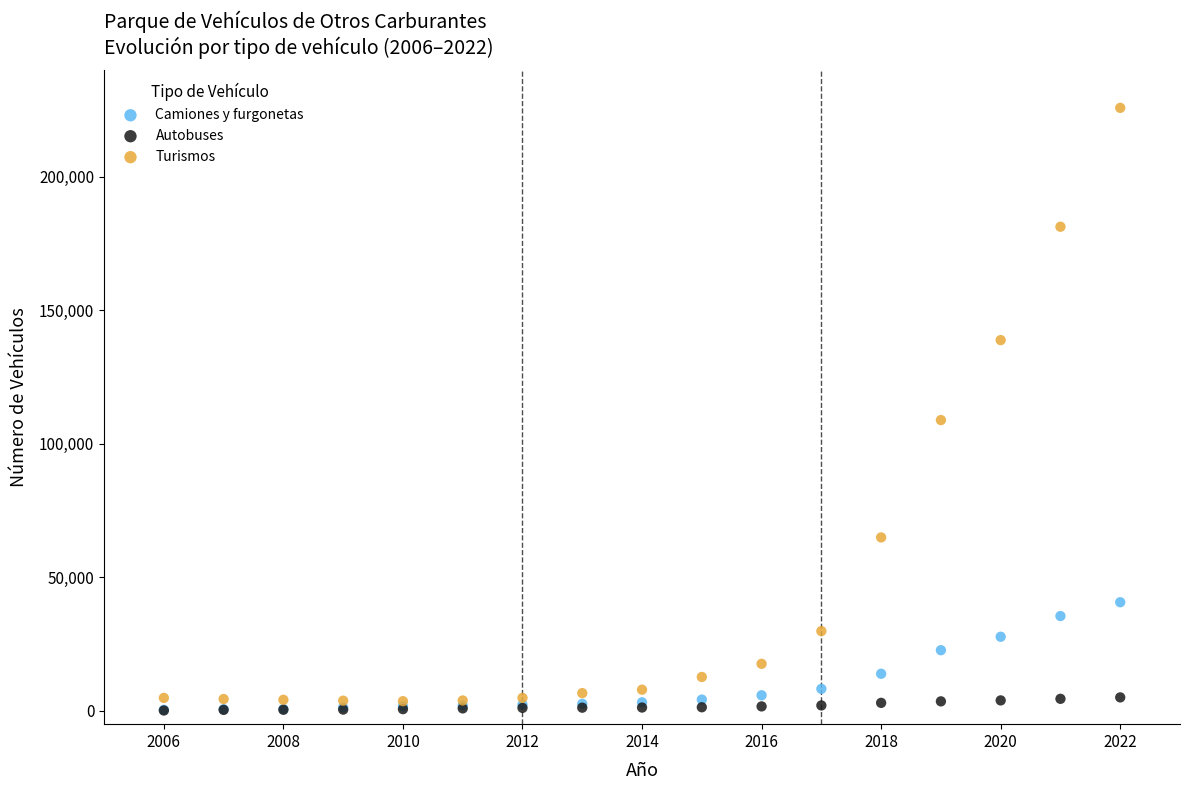

In the Turismos series, what Y value is closest to 114746?

108914